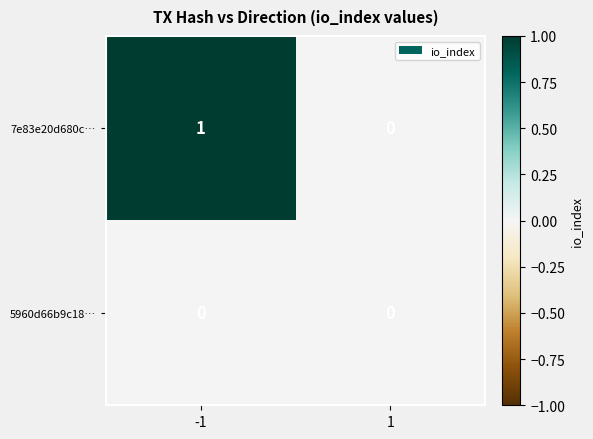

At which category does the chart reach its peak across all series?

-1